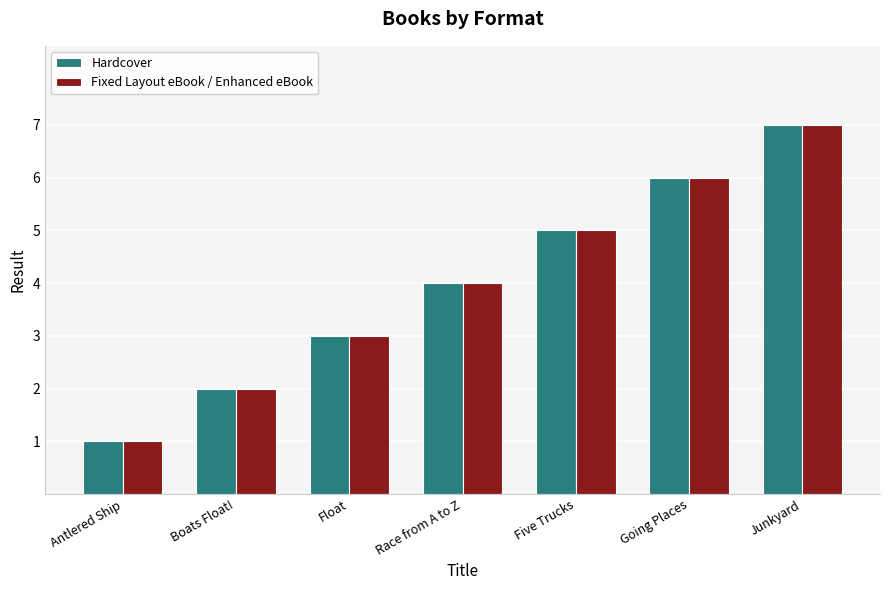

What is the total value across all series at Boats Float!?

4